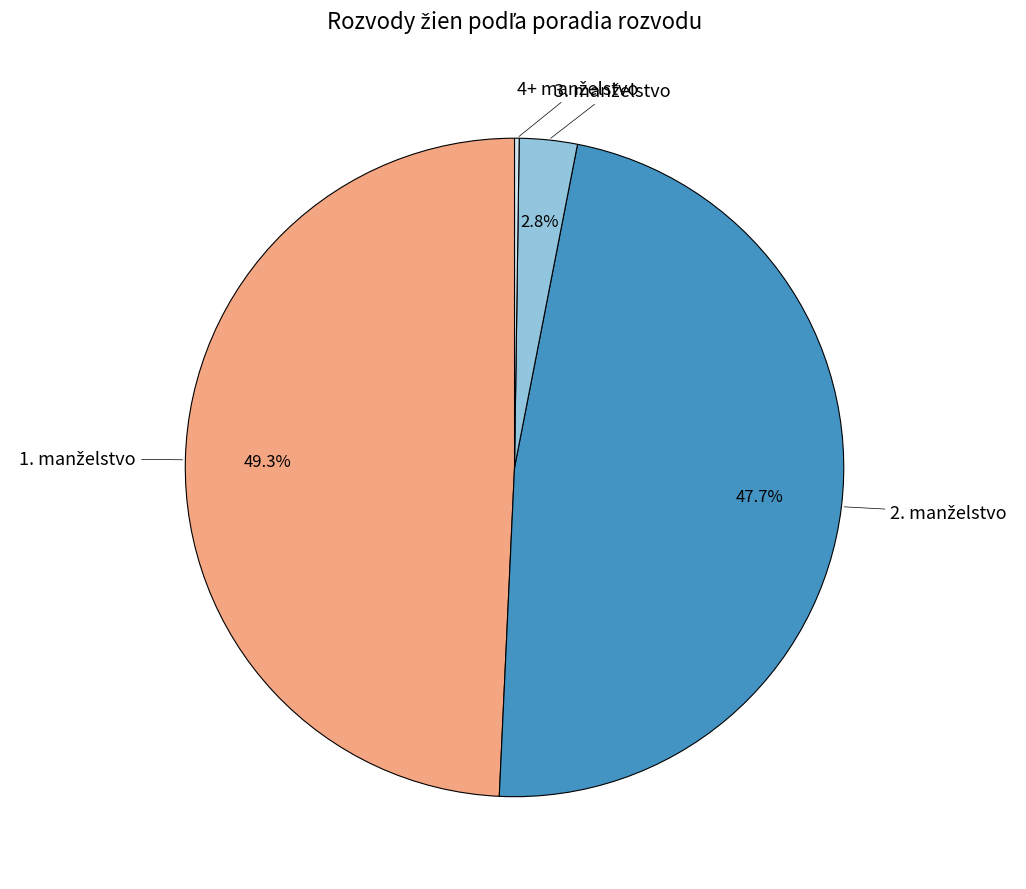

Is there any slice that represents more than half of the pie?

No